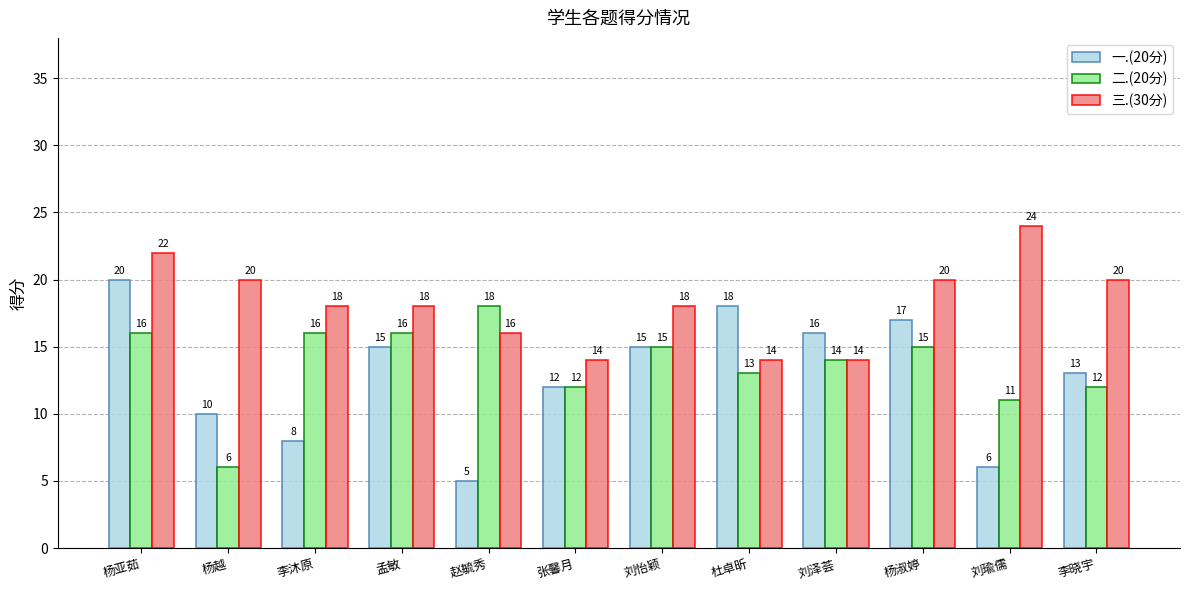

Which category has the highest value across all series?

刘瑜儒